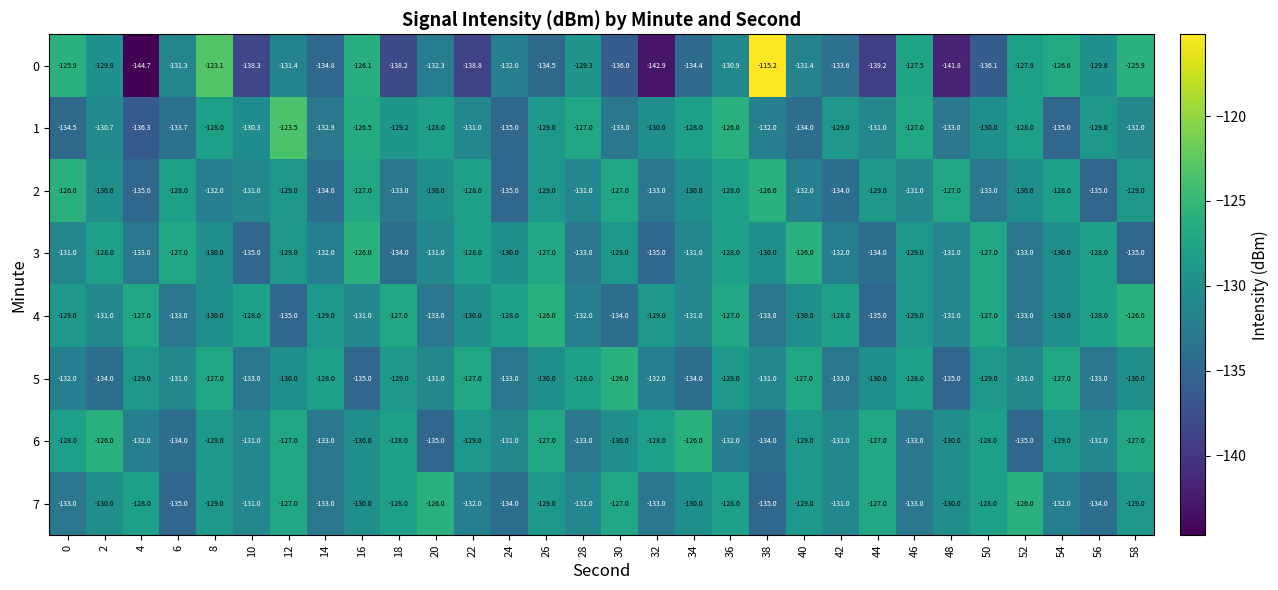

What is the average value of the 3 series?

-130.4